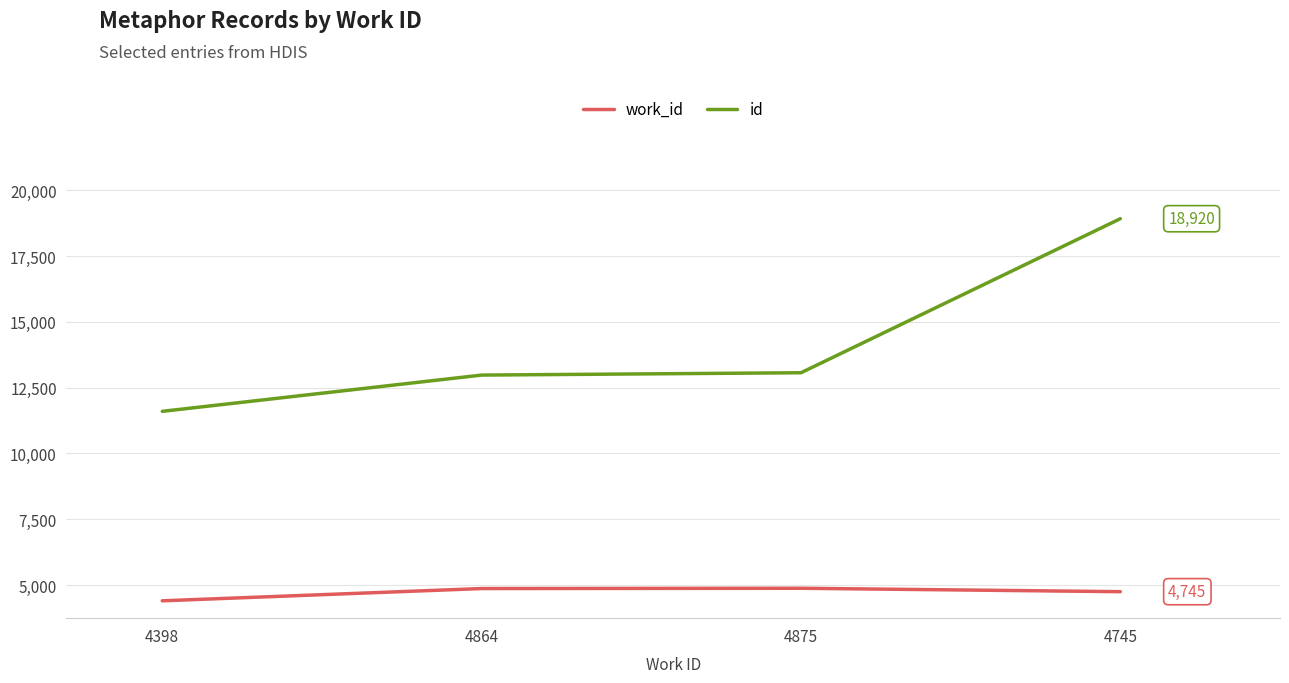

What is the difference between the maximum and second lowest values in the work_id series?

130